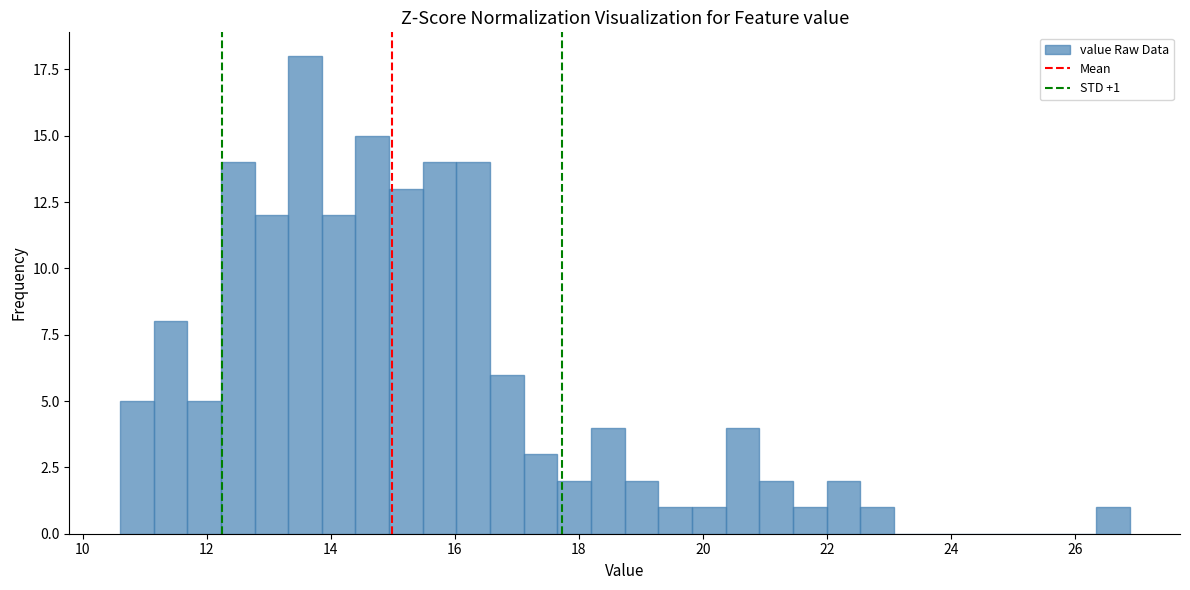

Read against the x-axis, roughly where is the centre of the tallest bar?

13.6